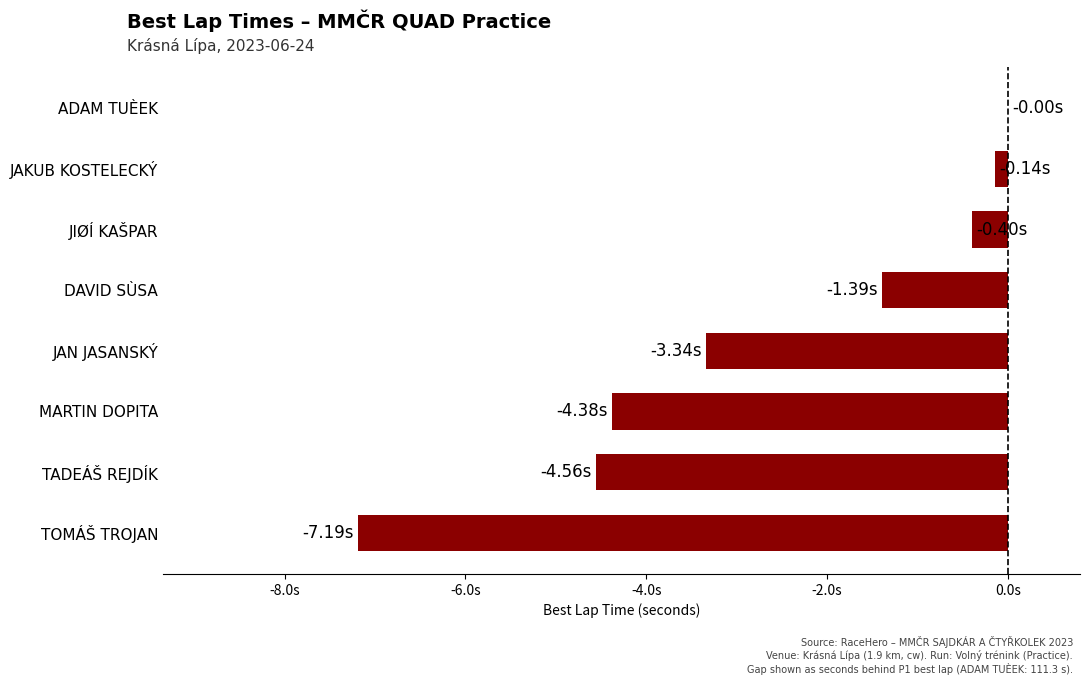

Are the bars grouped side by side (vs. stacked)?

No